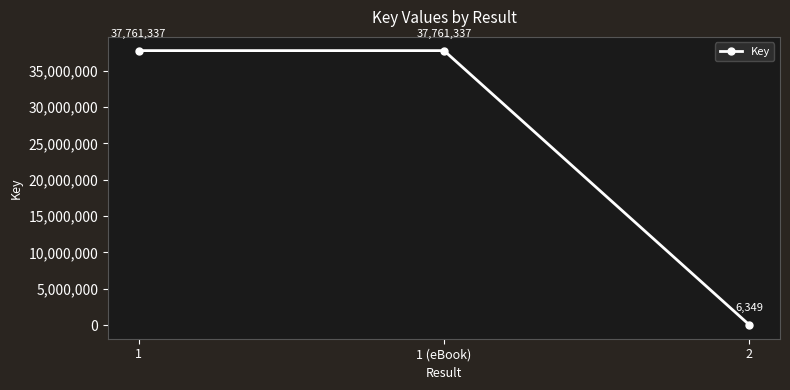

What is the difference between the values at 2 and 1 (eBook)?

37754988